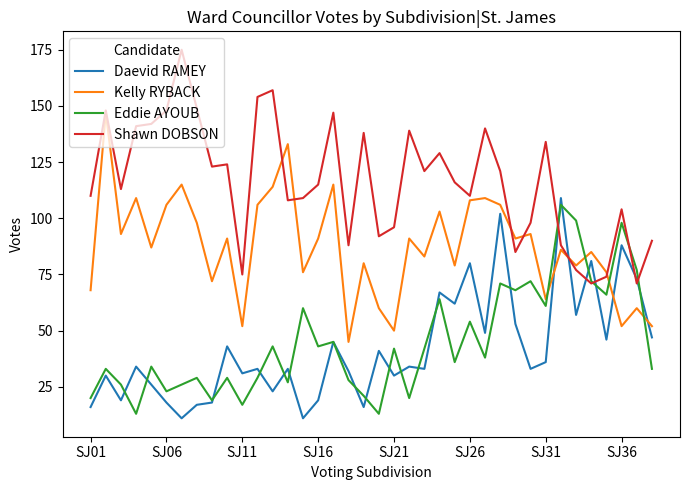

True or false: Shawn DOBSON and Daevid RAMEY cross at least once.

True